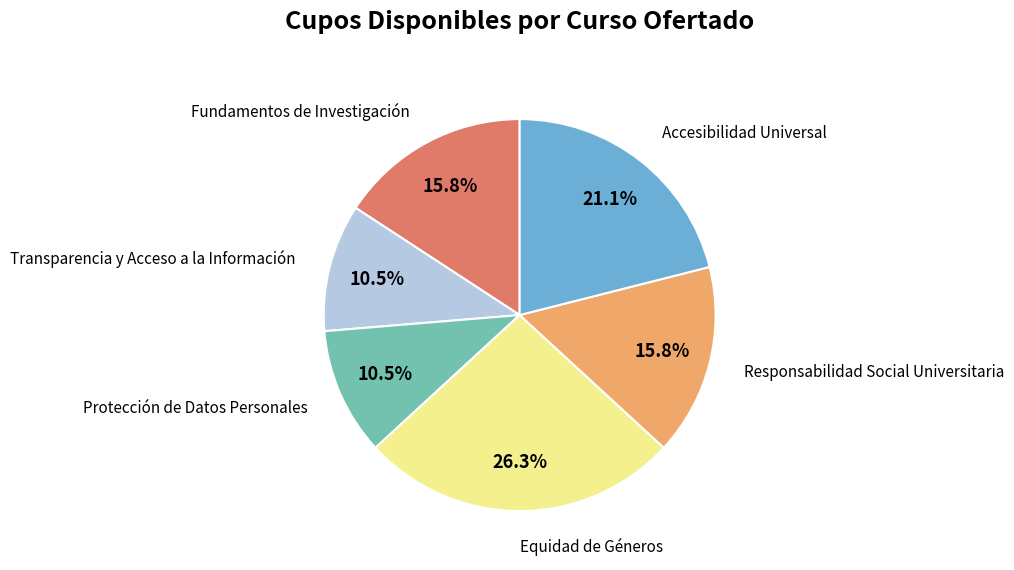

Is there any slice that represents more than half of the pie?

No